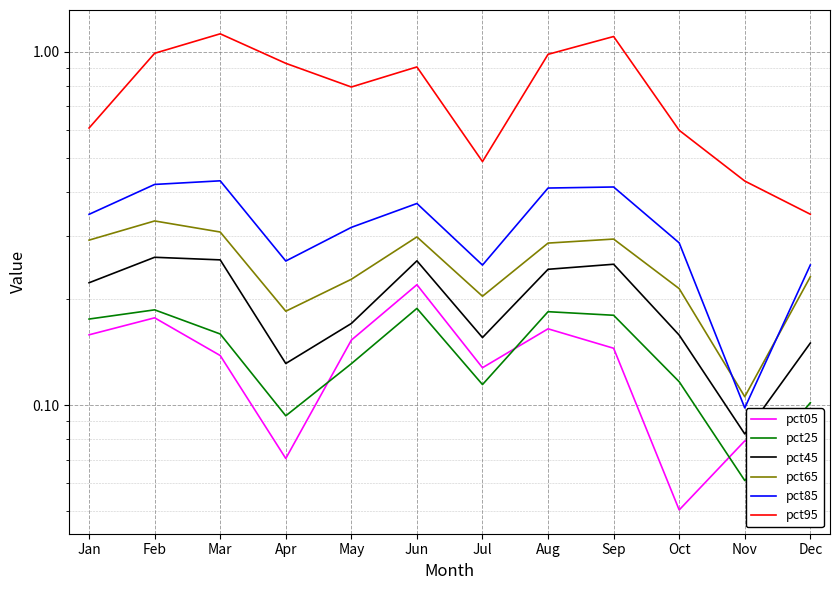

At which label is pct85 closest to 0?

Nov